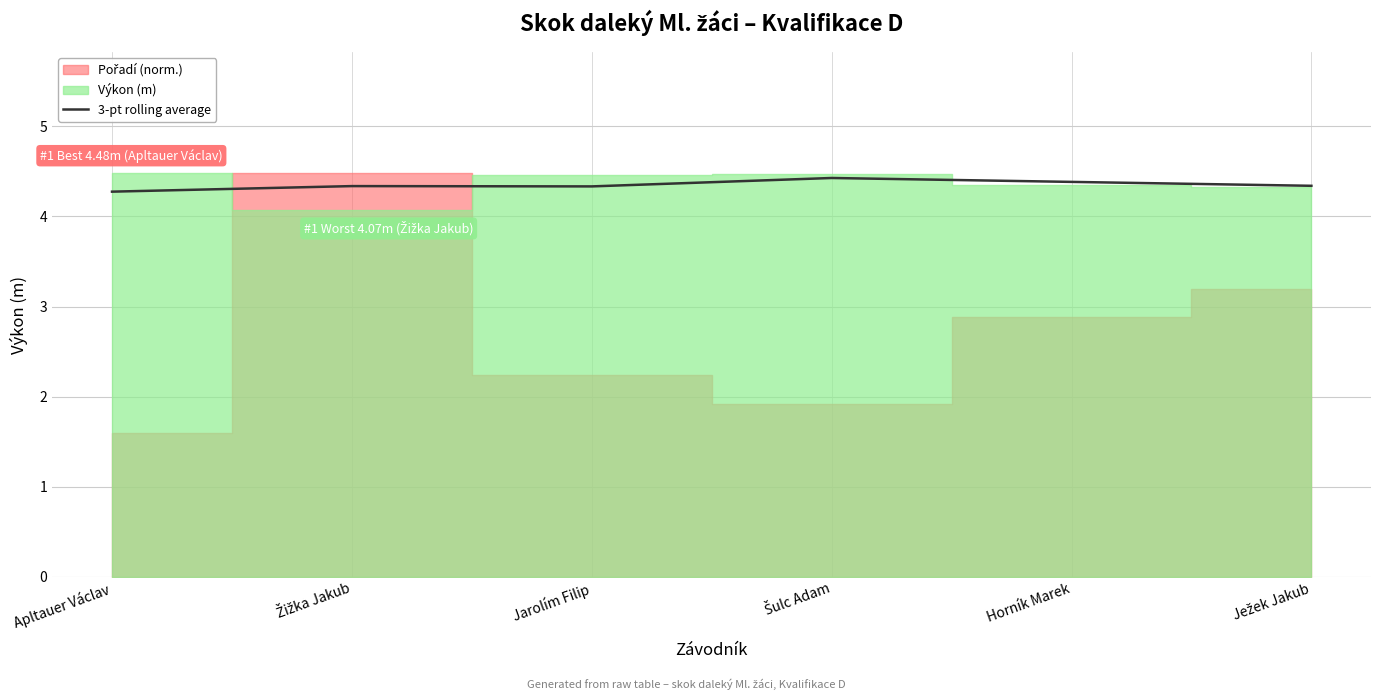

The value of 3-pt rolling average at Apltauer Václav is 5.8. True or false?

False